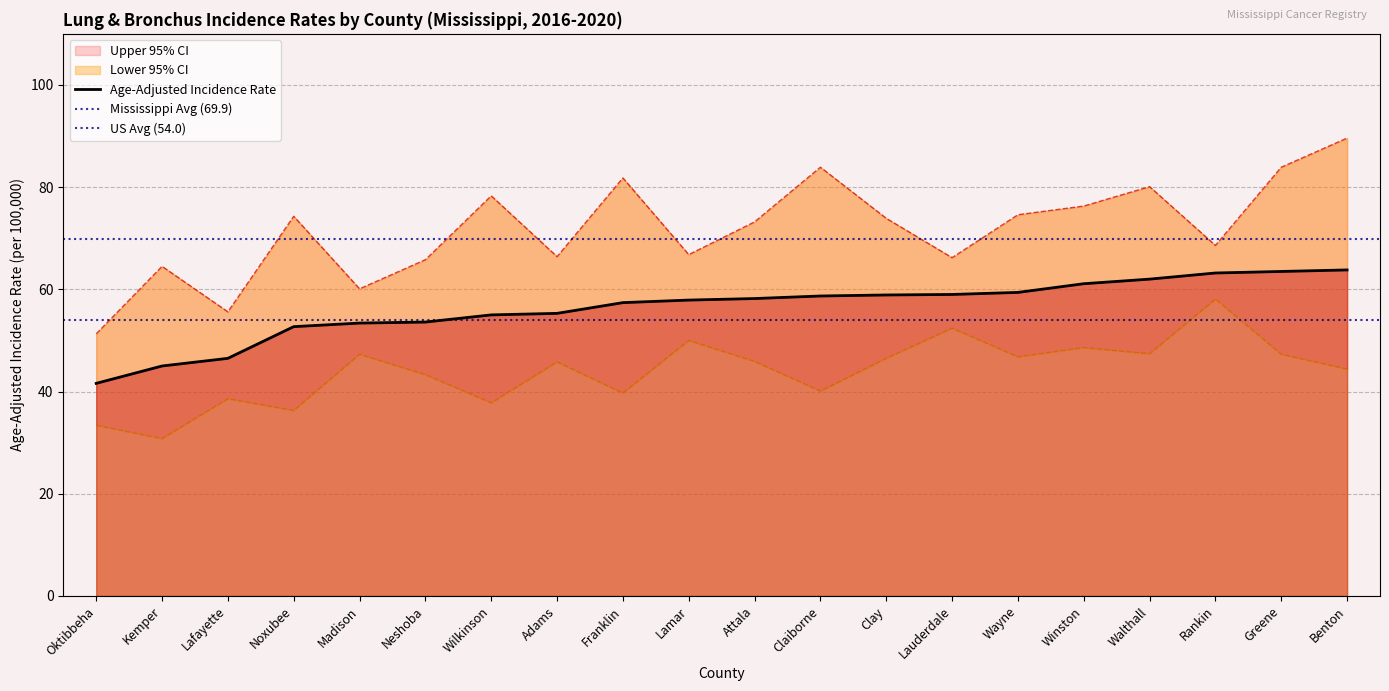

What is the spread (max minus min) of values at Winston?

27.7